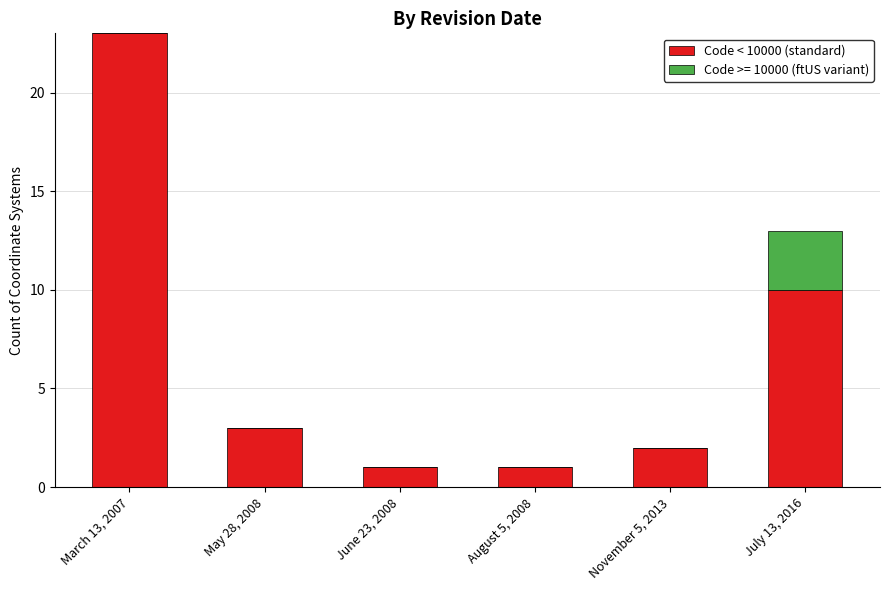

What is the sum of all Code < 10000 (standard) values?

40